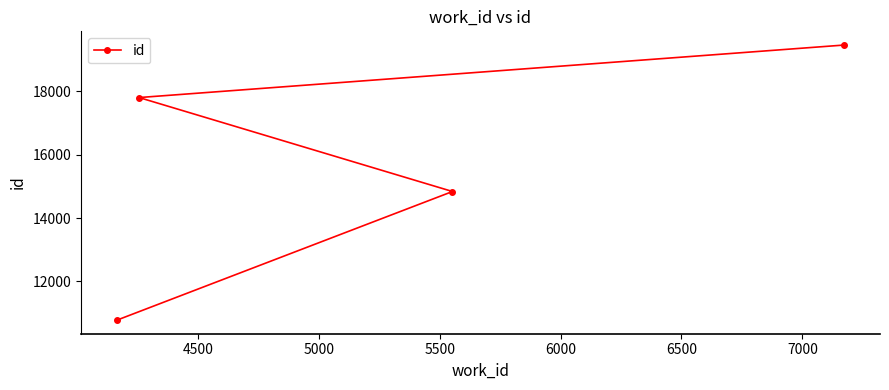

Reading right to left, list all the values displayed in this chart.

19462	14838	17805	10781